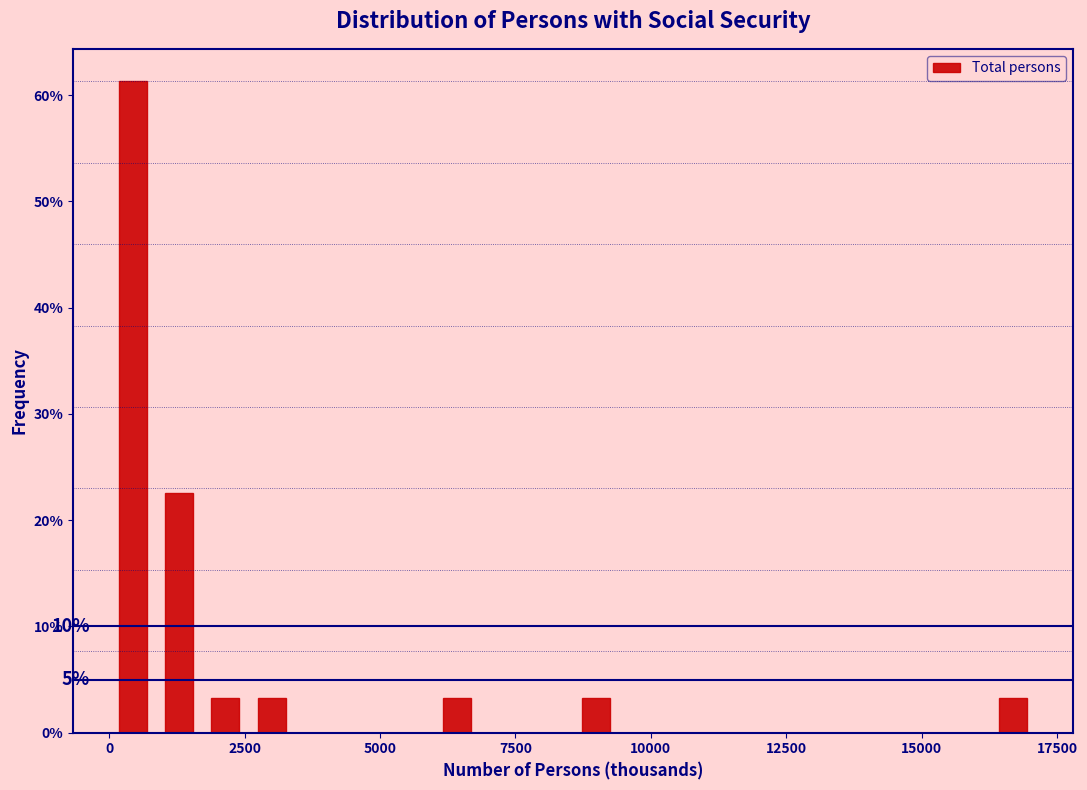

Around what value on the x-axis is the tallest bar? Give the approximate position of its centre, as read against the axis.

500